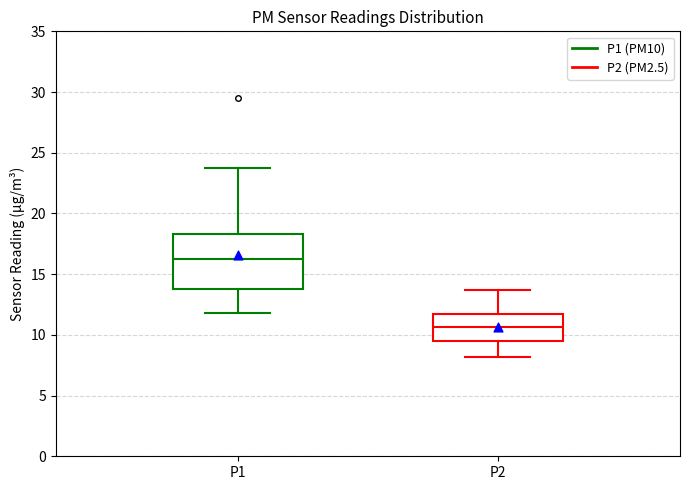

Reading left to right, read every box against the y-axis: the position of its median line, the range the box covers, and the ends of its whiskers. The values are not printed on the chart, so give them approximately, as read against the axis.

P1: median 16.5, box 14.0 to 18.5, whiskers 12.0 to 23.5
P2: median 10.5, box 9.5 to 11.5, whiskers 8.0 to 13.5